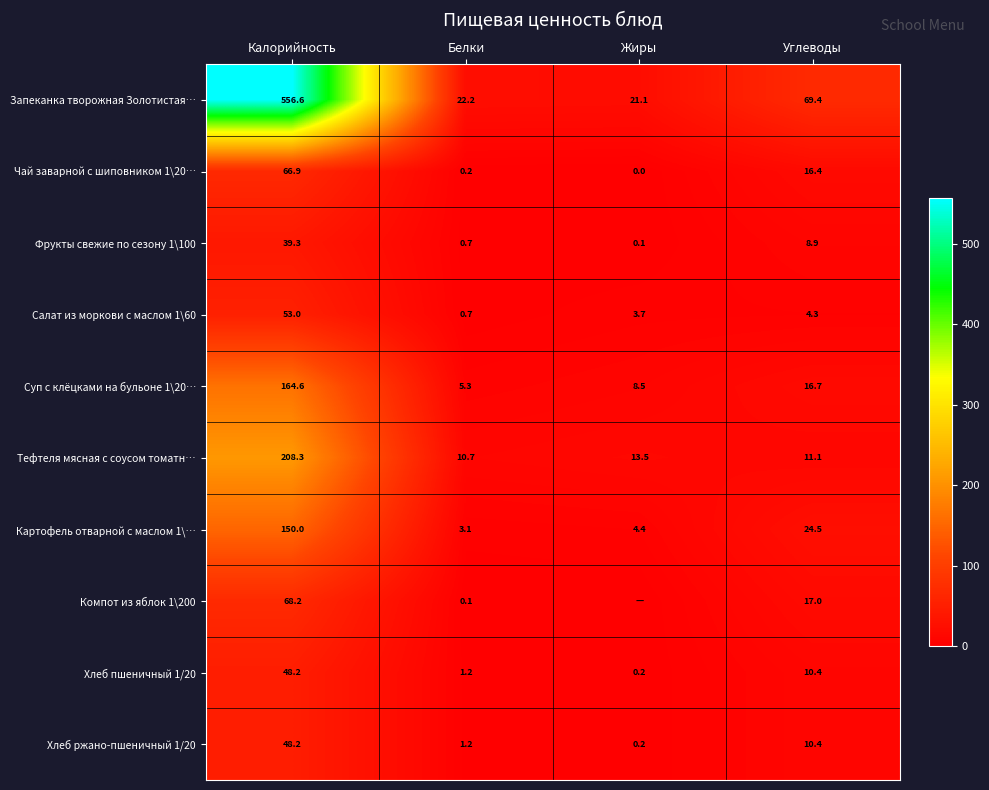

At which label does Тефтеля мясная с соусом томатн… first exceed 13?

Калорийность